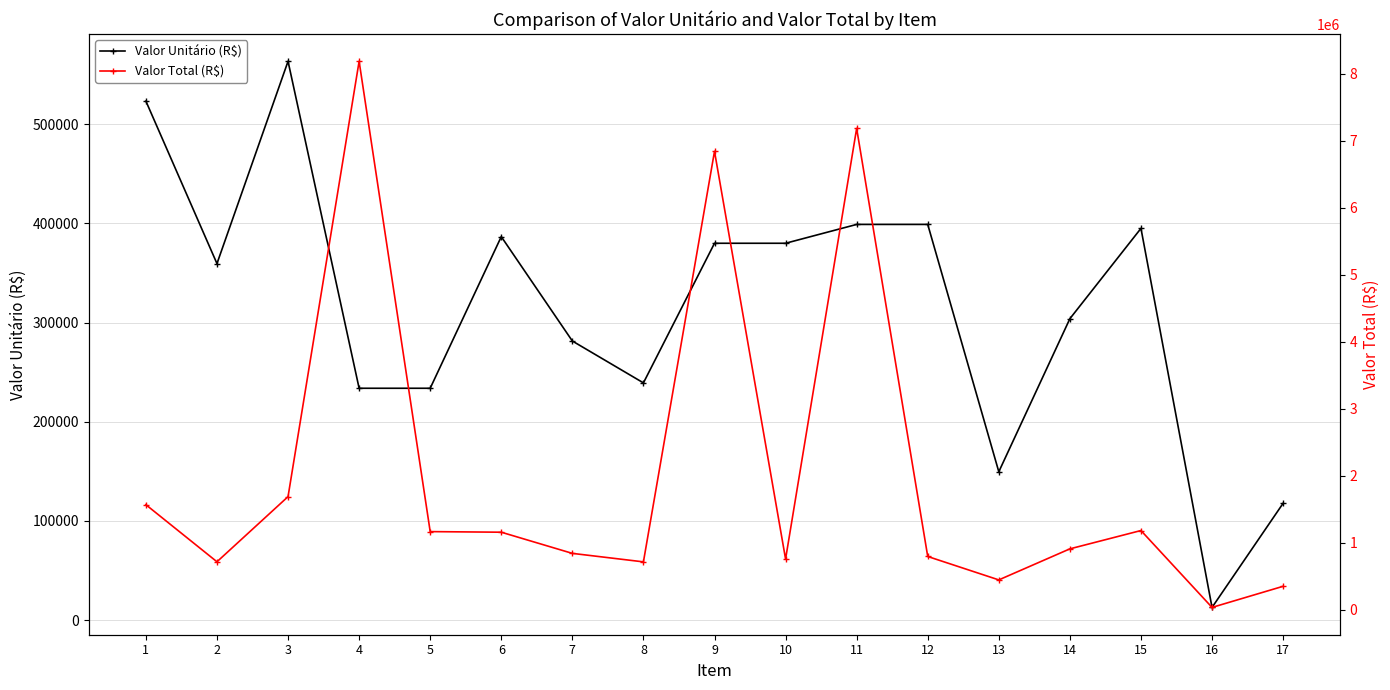

Count the number of categories in the chart.

17